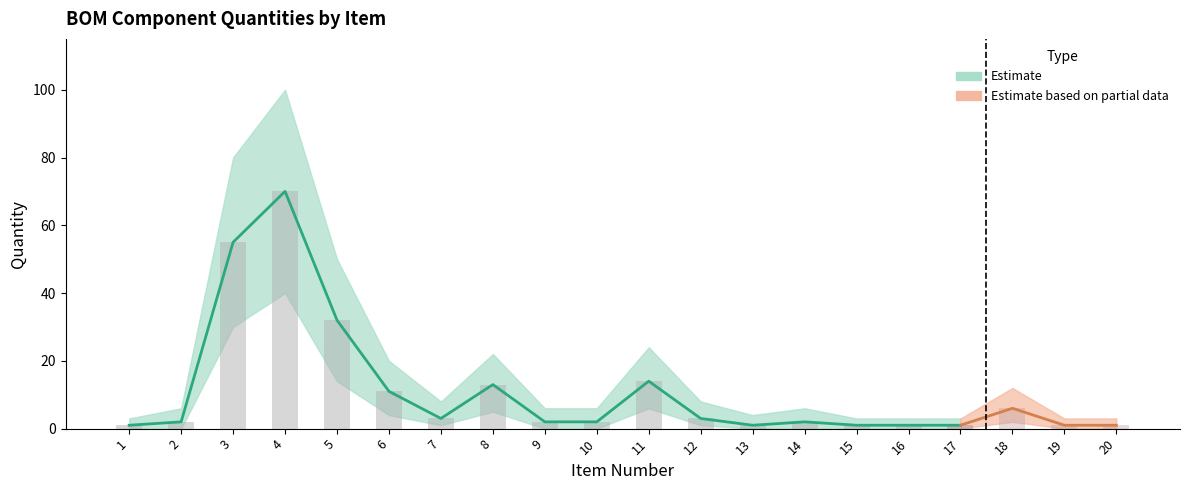

The value of Lower Bound at 6 is 6. True or false?

False